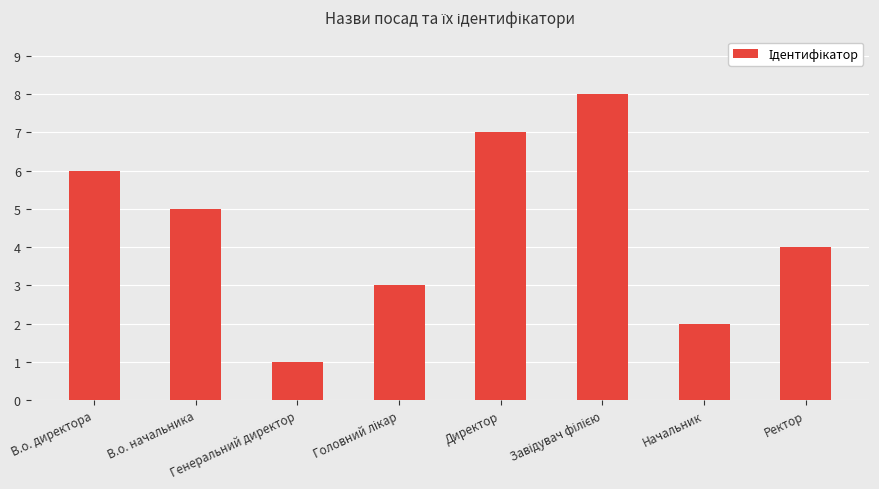

How many bars are there in total?

8